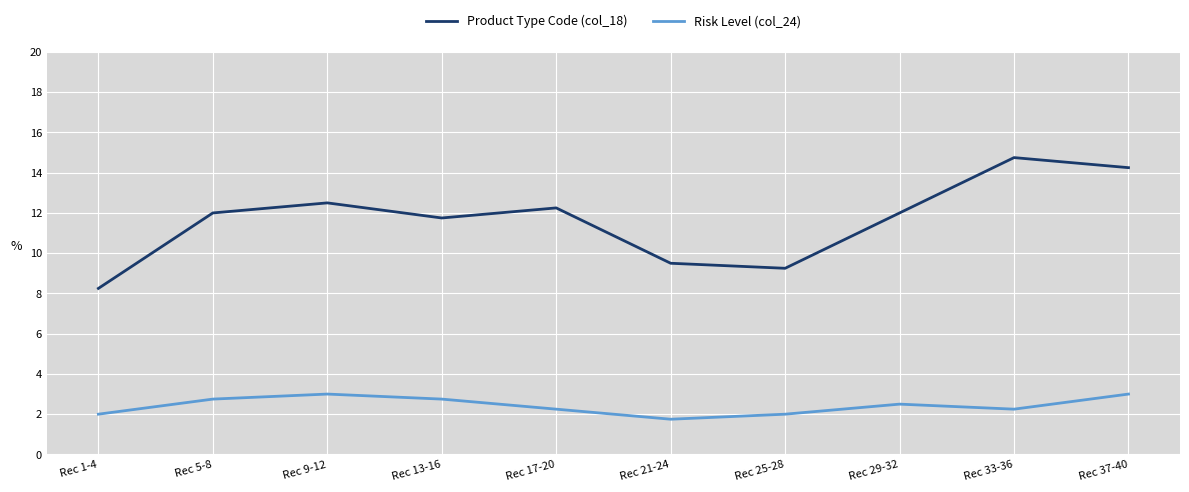

What is the difference between the second highest and second lowest values in the Product Type Code (col_18) series?

5.0